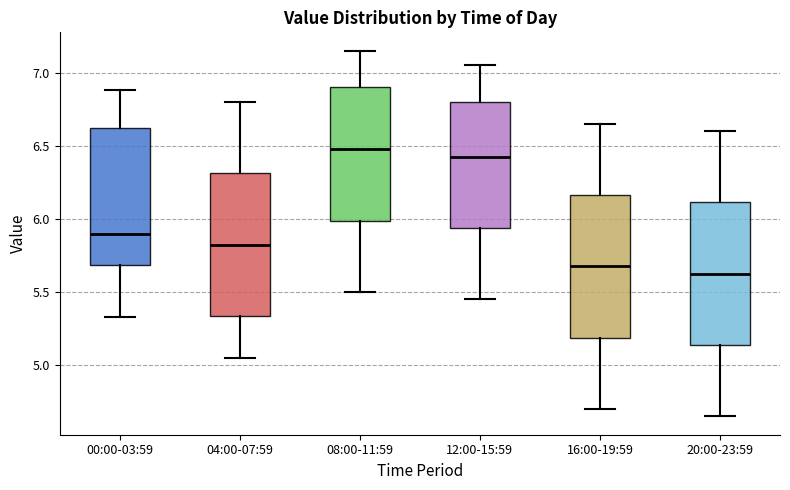

Where does the median line of the box for 00:00-03:59 sit on the y-axis? The values are not printed on the chart, so give them approximately, as read against the axis.

5.90